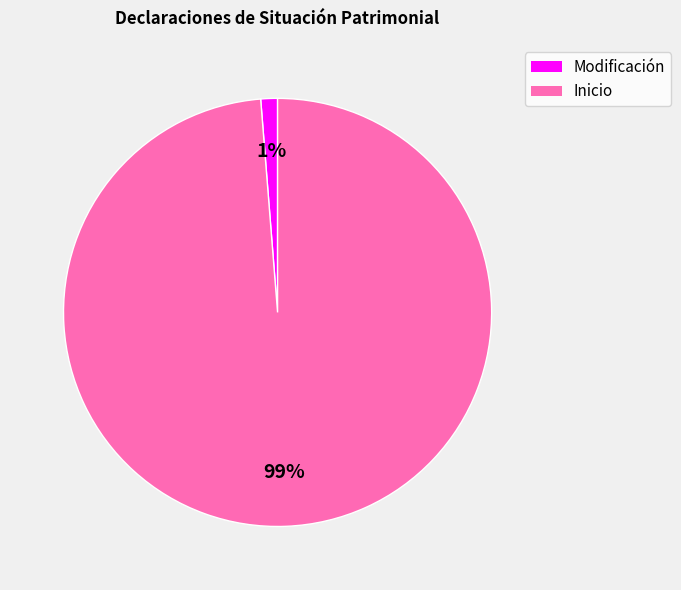

To the nearest percent, what is the average slice percentage?

50%